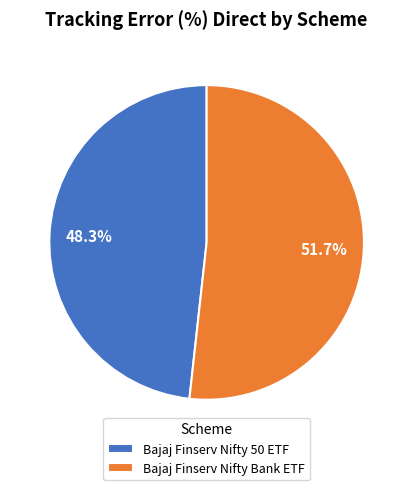

Combined, what portion of the pie is Bajaj Finserv Nifty Bank ETF and Bajaj Finserv Nifty 50 ETF?

100.0%